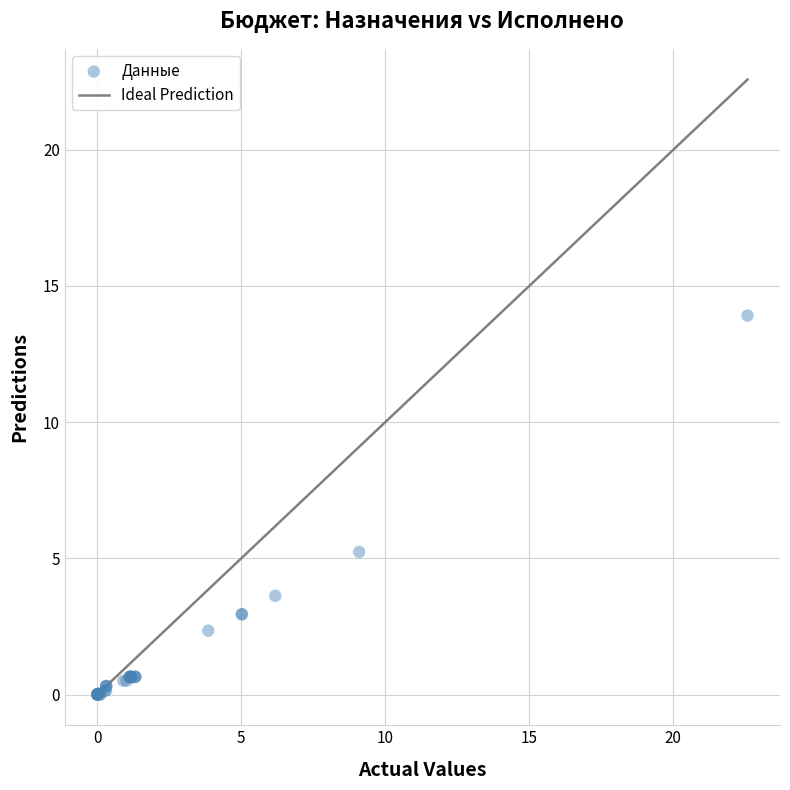

What Y value in the scatter plot is closest to 6?

5.2